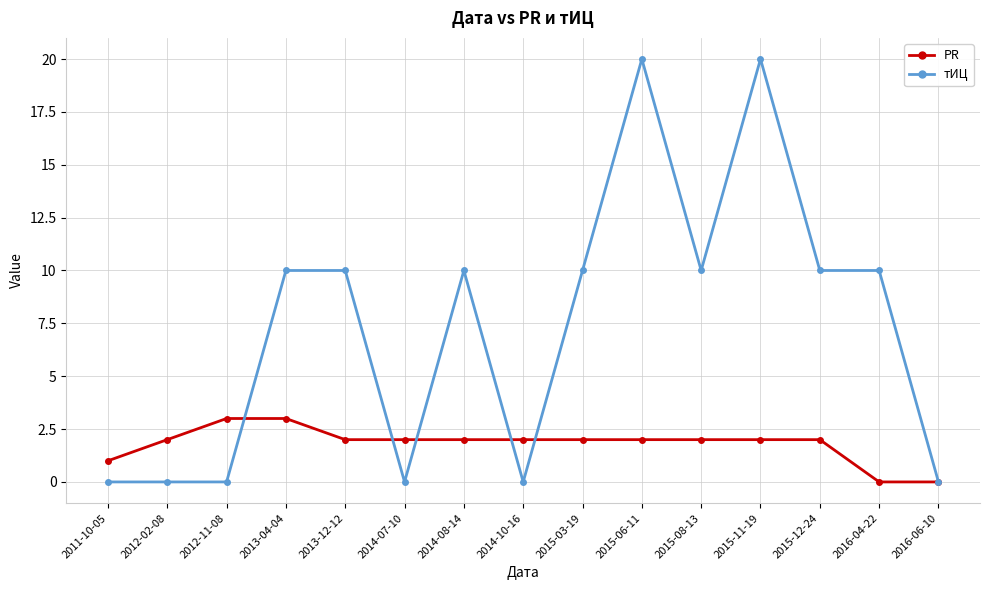

True or false: тИЦ and PR intersect in this chart.

True